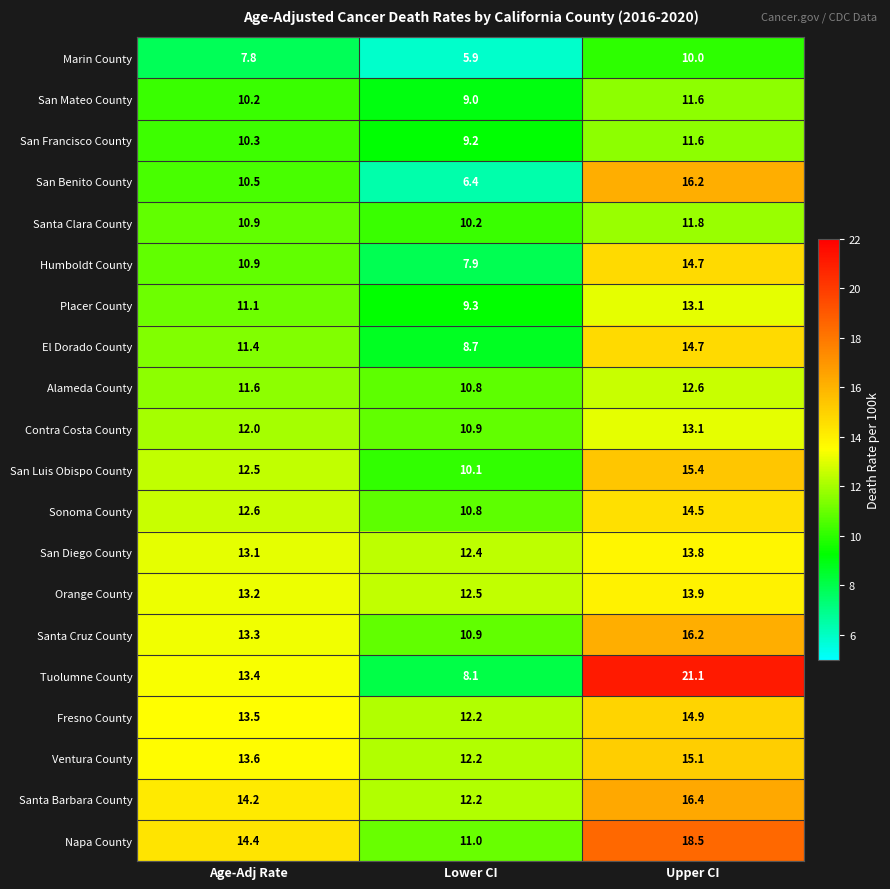

How many data points in El Dorado County are above 11?

2